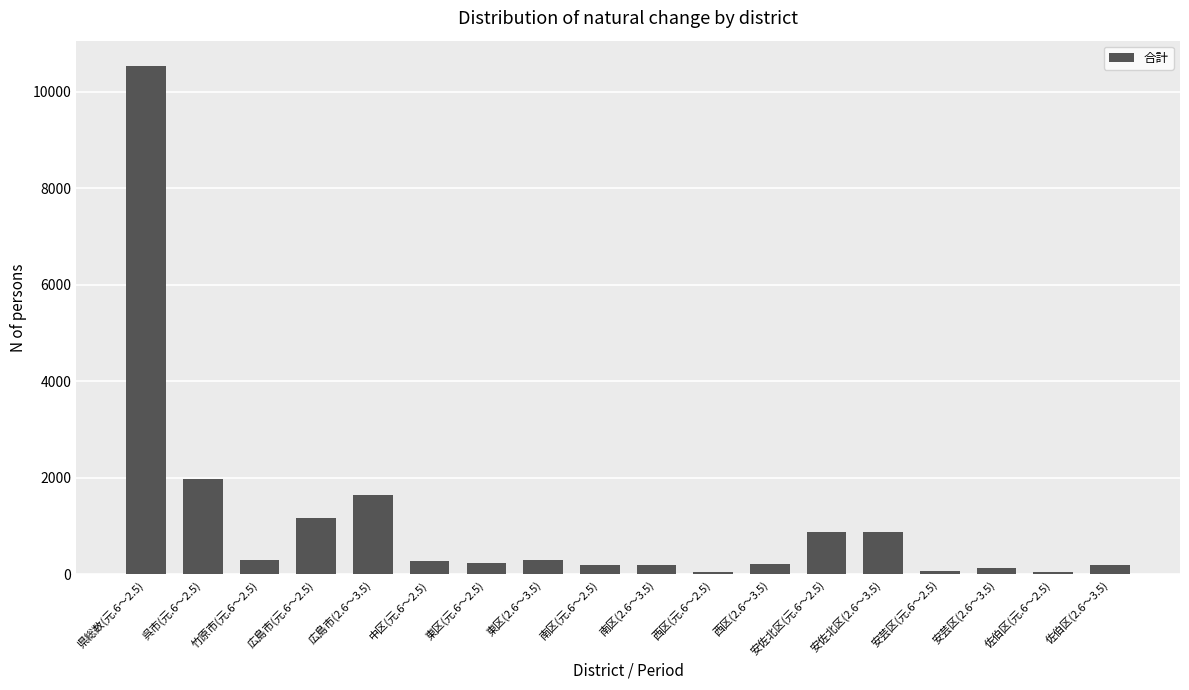

Between 南区(元.6～2.5) and 広島市(2.6～3.5), which is larger?

広島市(2.6～3.5)